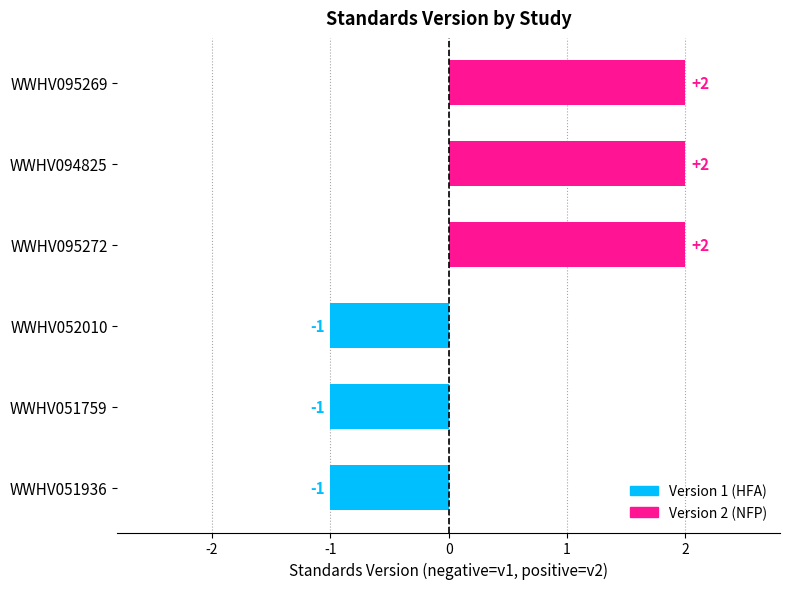

What is the sum of the values at WWHV095269 and WWHV094825?

4